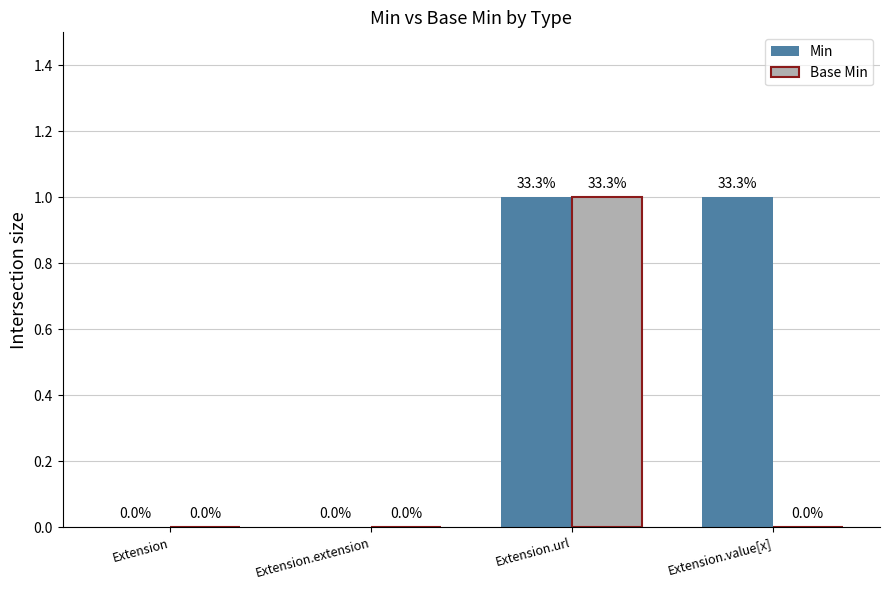

At which category is the sum across all series the highest?

Extension.url